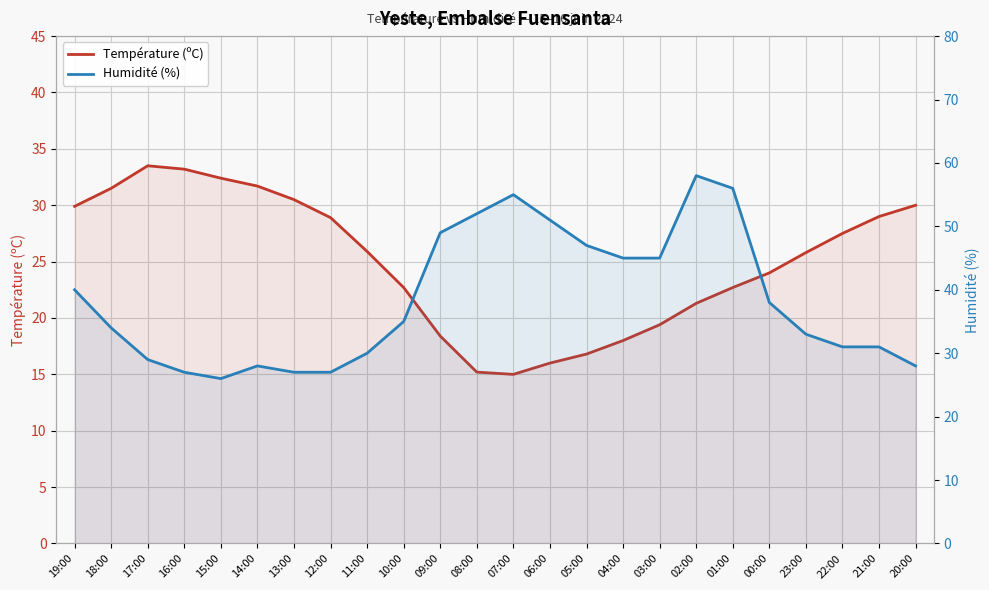

The value of Humidité (%) at 16:00 is 15.9. True or false?

False